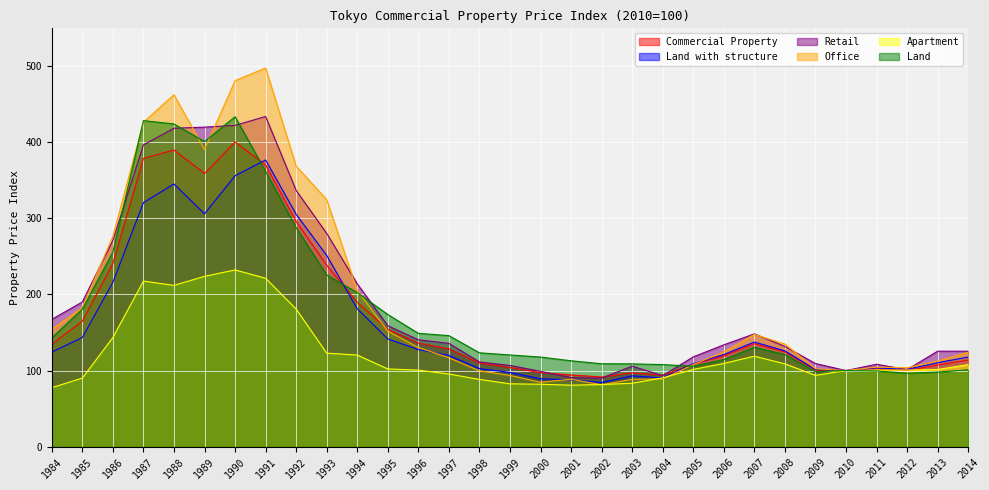

Rank the series at 1996 from highest to lowest value.

Land, Retail, Commercial Property, Office, Land with structure, Apartment